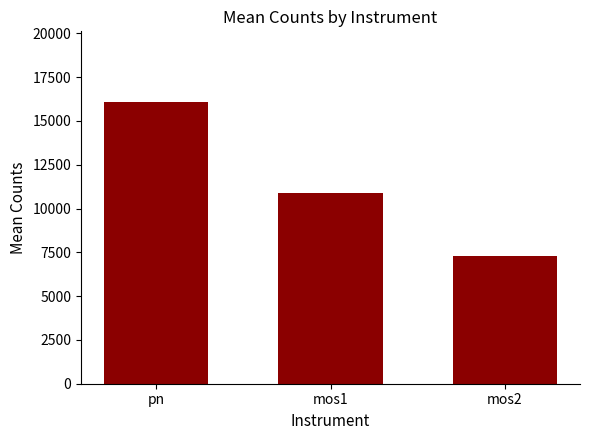

How many categories are shown in the chart?

3